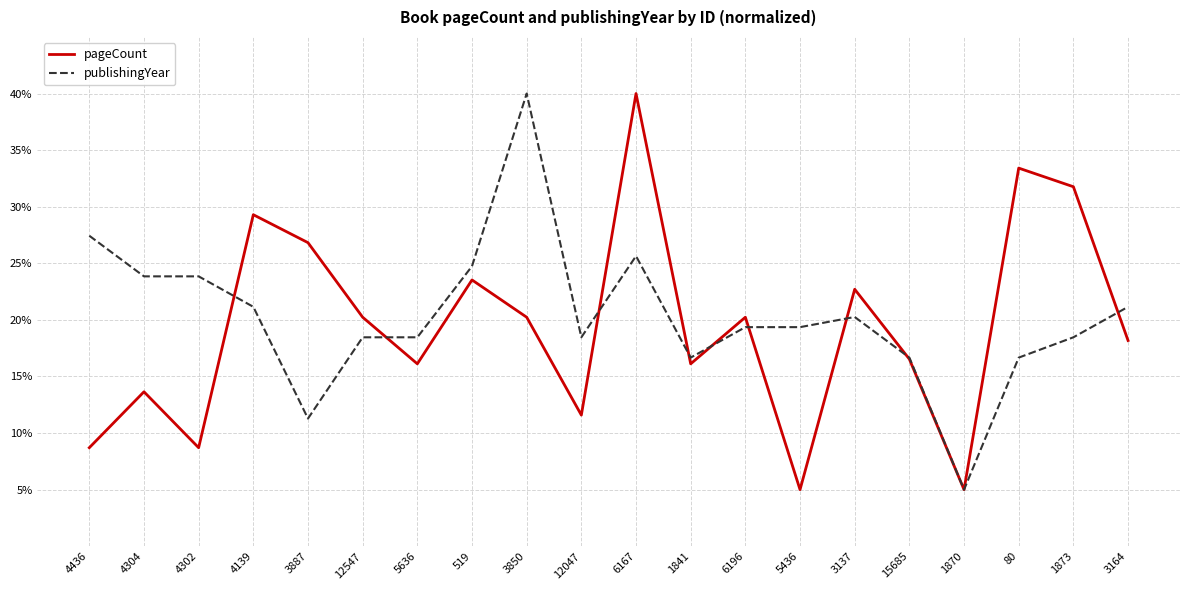

Rank the series at 5436 from highest to lowest value.

publishingYear, pageCount